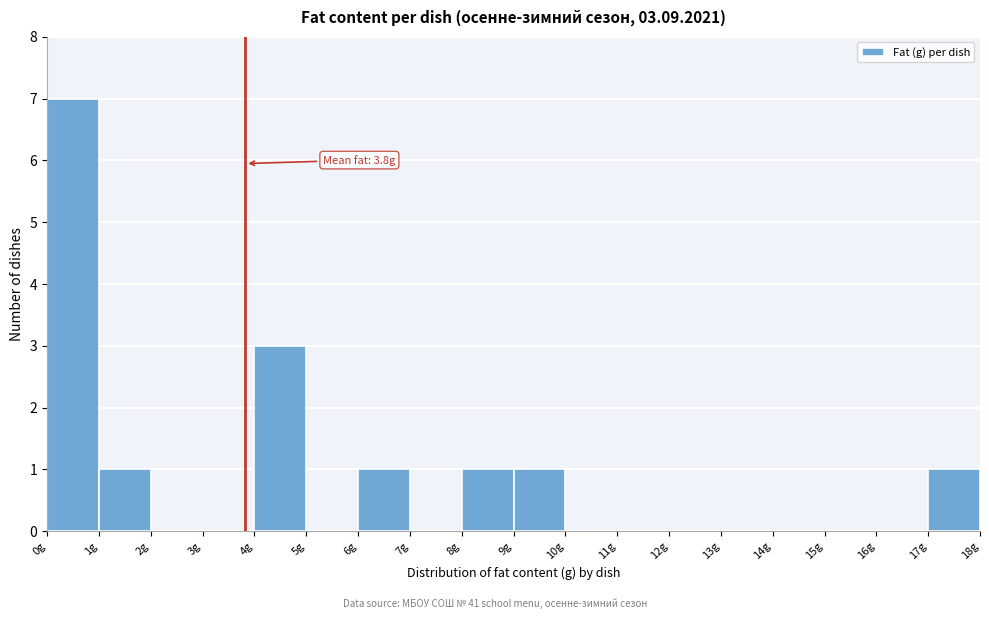

Over which range of the x-axis is the bar tallest?

0 to 1